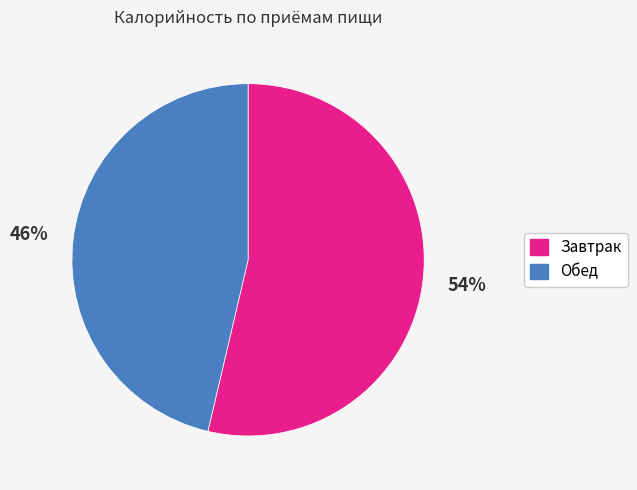

What is the smallest slice in the pie chart?

Обед